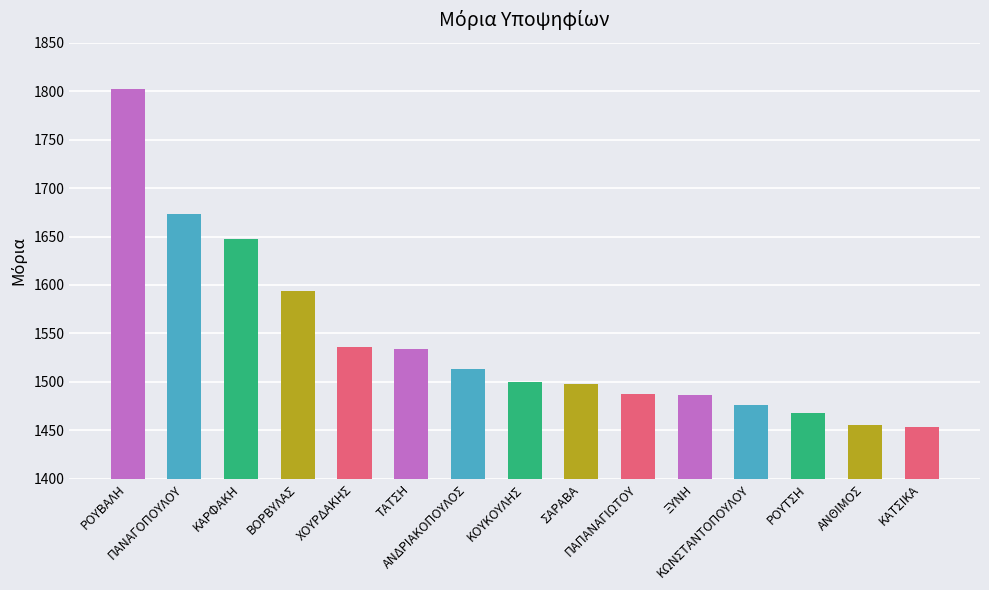

What is the greatest value displayed?

1801.9